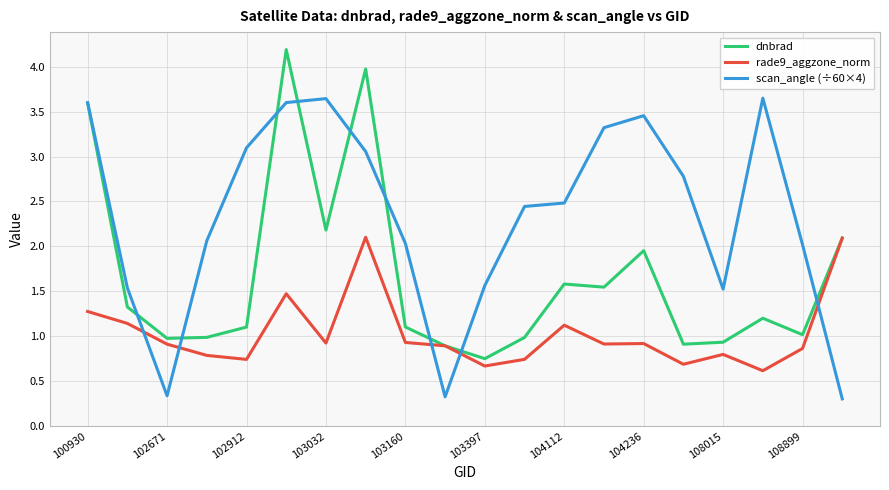

True or false: rade9_aggzone_norm has more than 0 points higher than both neighbors.

True